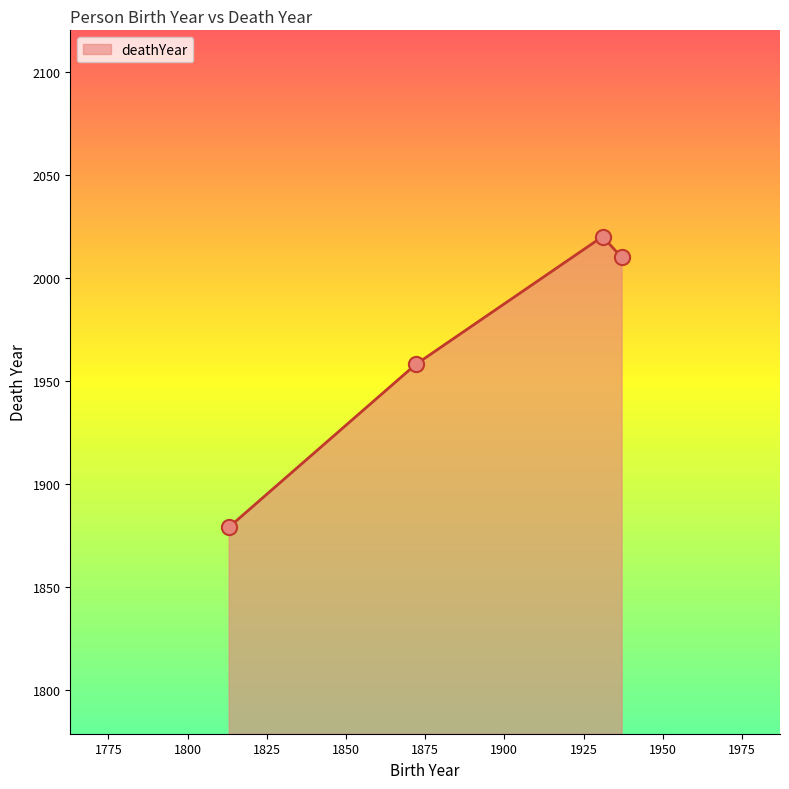

How many interior local peaks (higher than both neighbors) does the data have?

1